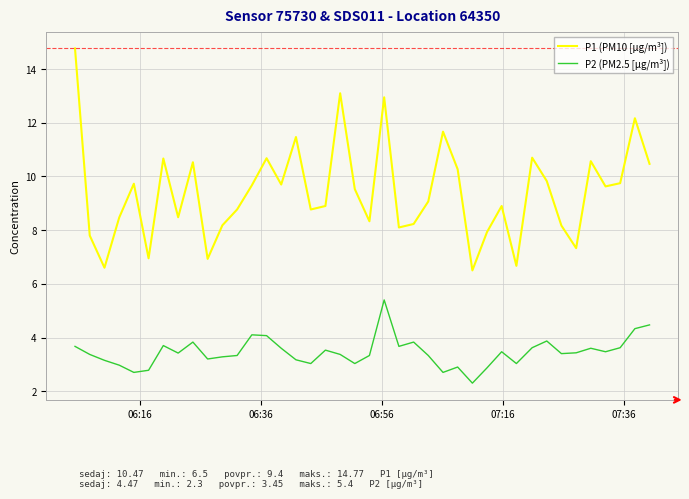

Is this an area chart (filled region under the line)?

No